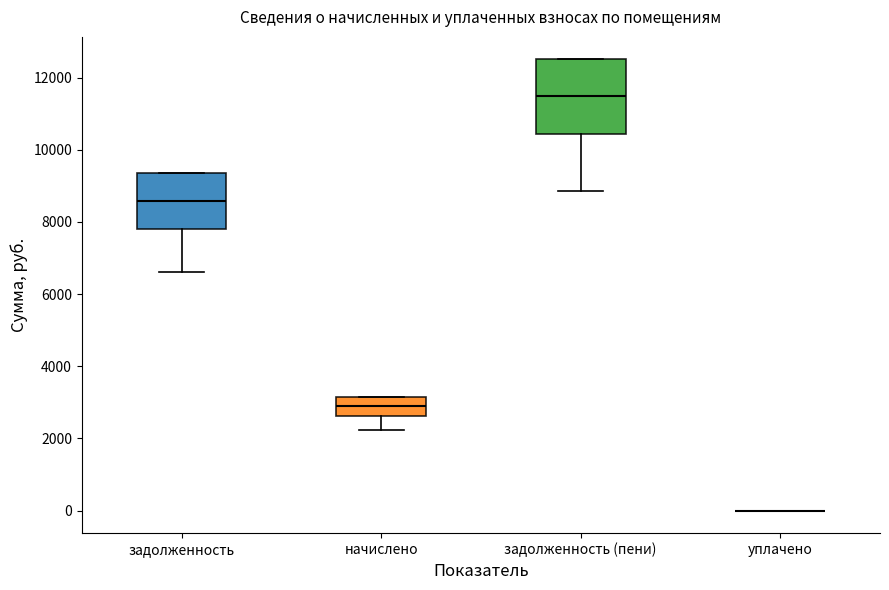

Reading left to right, read every box against the y-axis: the position of its median line, the range the box covers, and the ends of its whiskers. The values are not printed on the chart, so give them approximately, as read against the axis.

задолженность: median 8600, box 7800 to 9400, whiskers 6600 to 9400
начислено: median 2800, box 2600 to 3200, whiskers 2200 to 3200
задолженность (пени): median 11400, box 10400 to 12600, whiskers 8800 to 12600
уплачено: box collapsed to a line at 0, whiskers 0 to 0